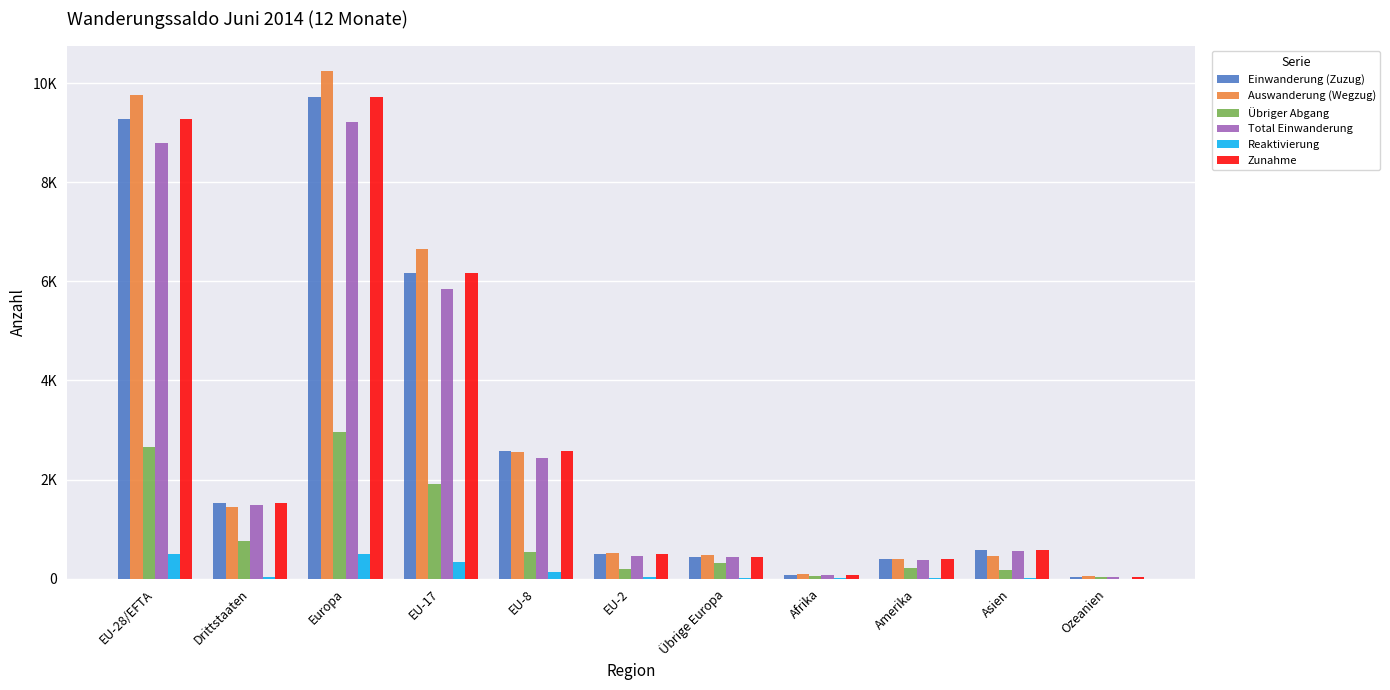

What is the total value across all series at Europa?

42358